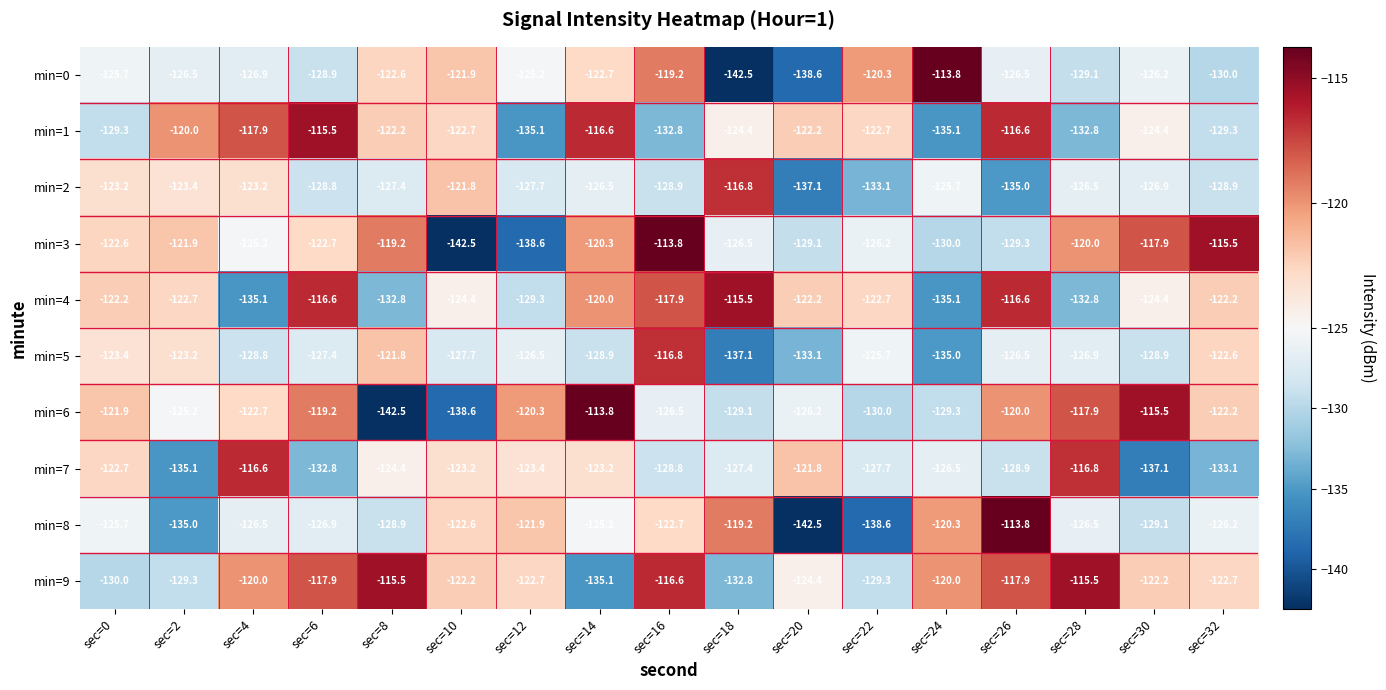

At sec=14, list the series in order from largest to smallest.

min=6, min=1, min=4, min=3, min=0, min=7, min=8, min=2, min=5, min=9